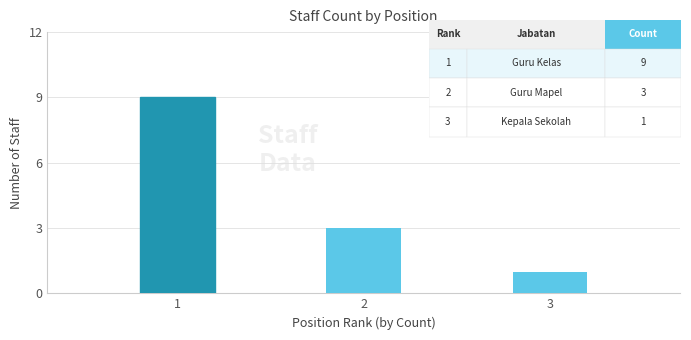

What is the ratio of the value at 1 to the value at 3?

9.0